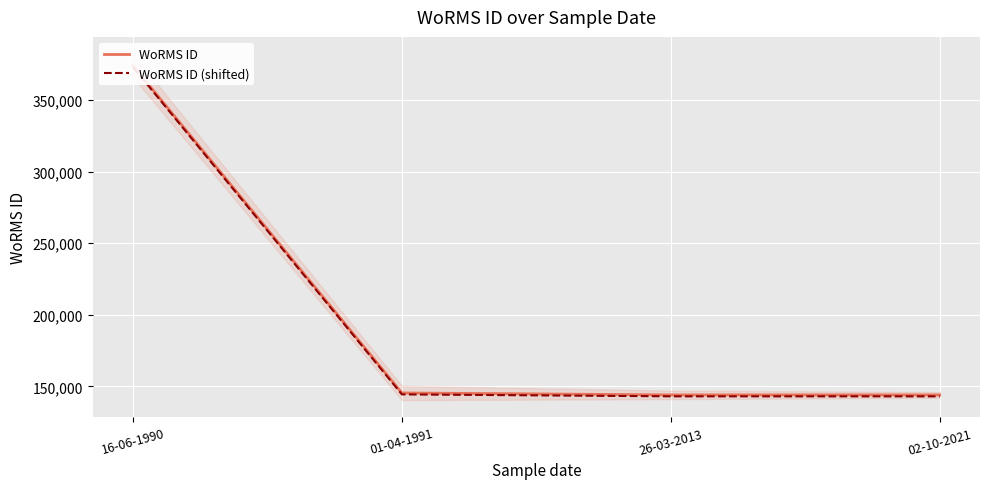

The WoRMS ID series shows 238240 at 02-10-2021. True or false?

False